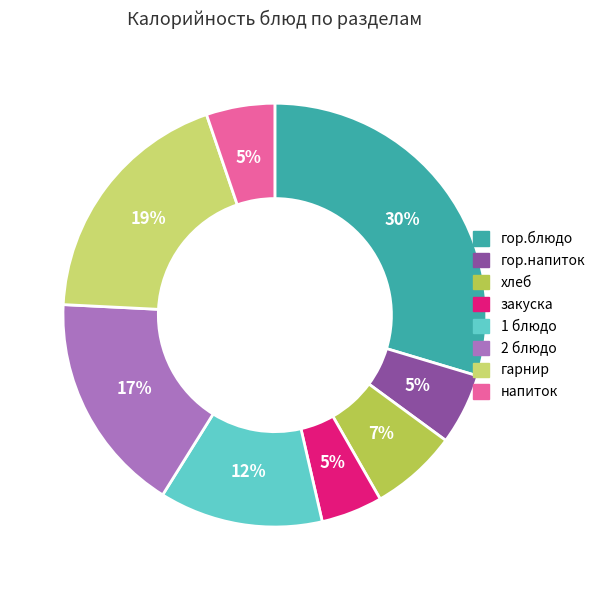

Is it true that гор.блюдо is 35% of the pie?

False